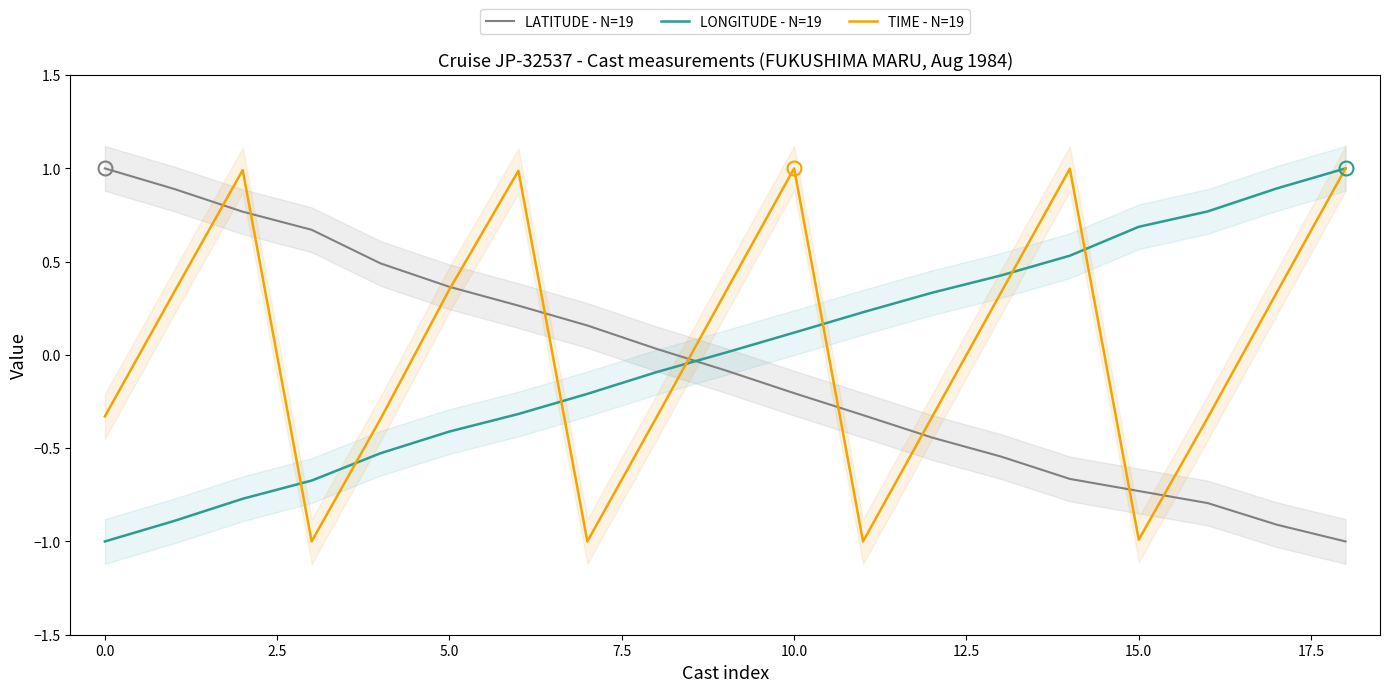

The value of TIME - N=19 at 0.0 is -0.3. True or false?

True